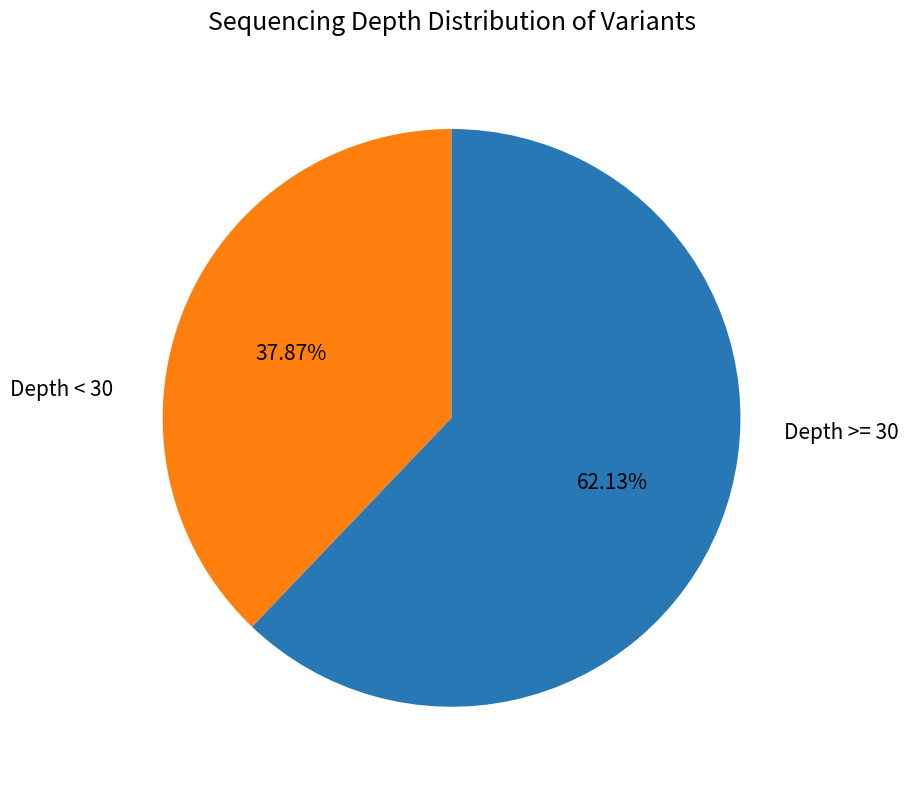

Is there any slice that represents more than half of the pie?

Yes